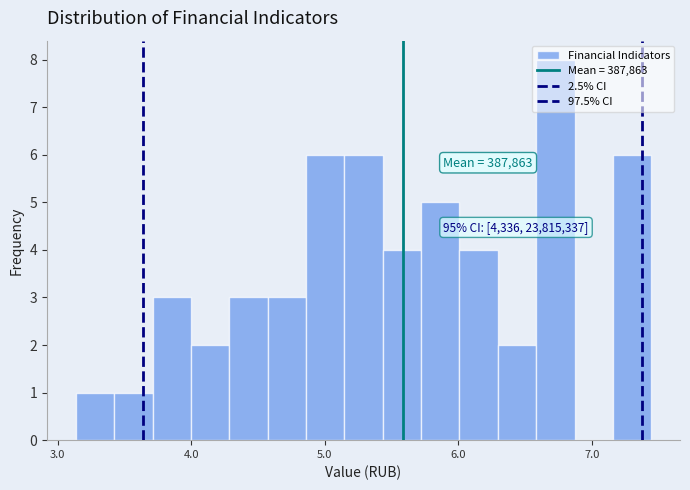

Around what value on the x-axis is the tallest bar? Give the approximate position of its centre, as read against the axis.

6.7